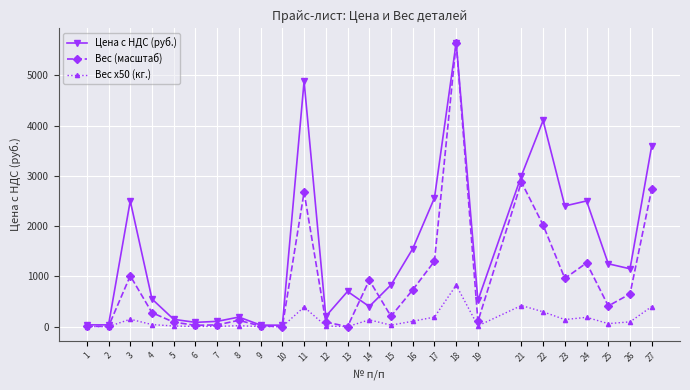

How many distinct data groups are displayed?

3